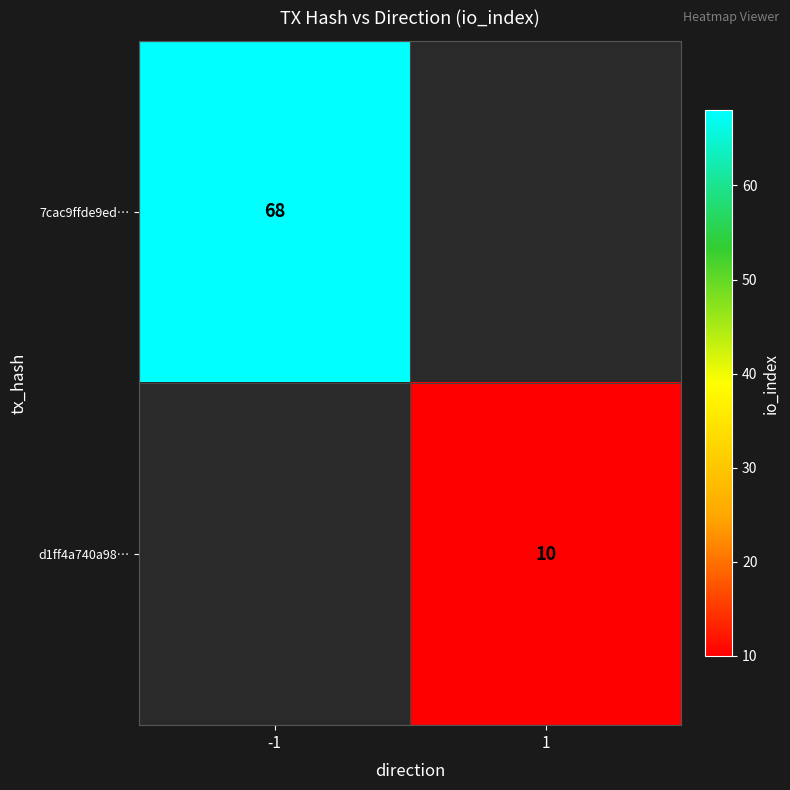

Between 1 and -1, which is larger?

-1